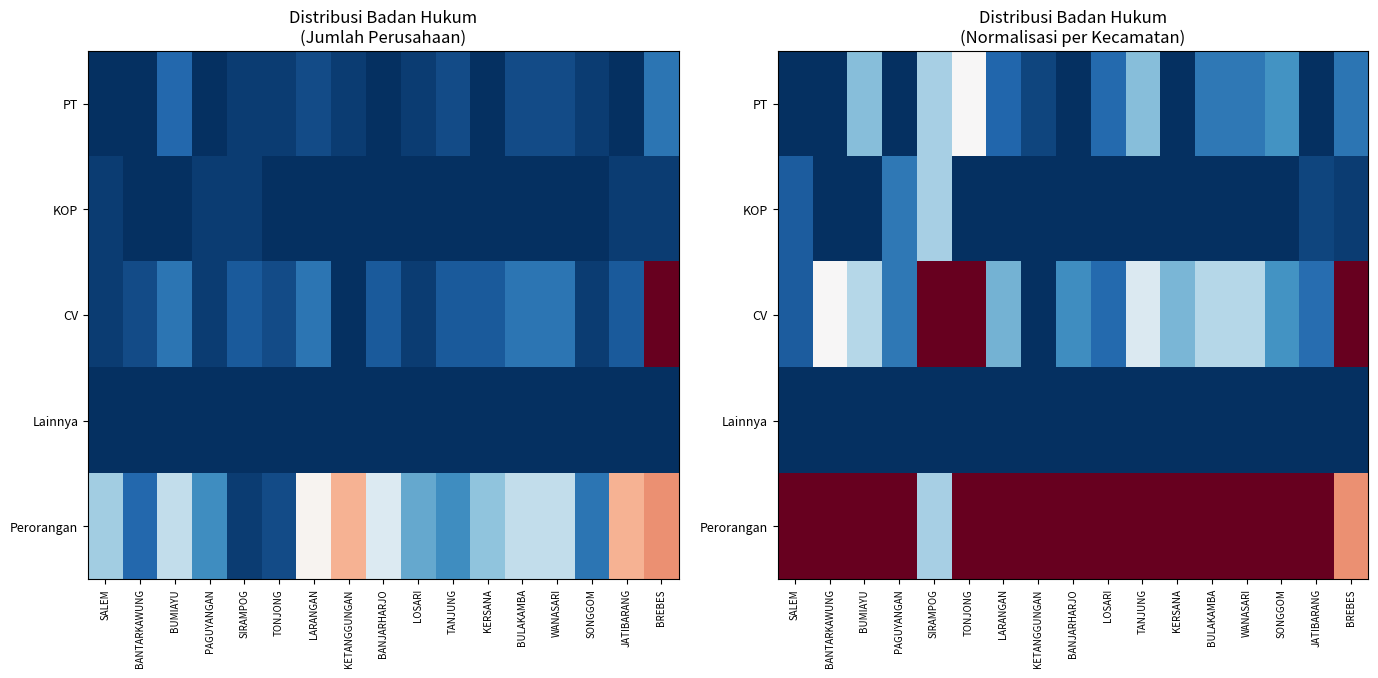

How many values in the CV series exceed 0?

16